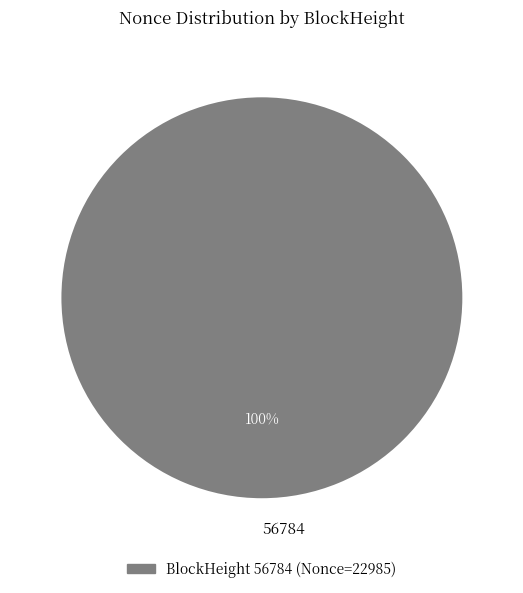

Is it true that 56784 is 89% of the pie?

False